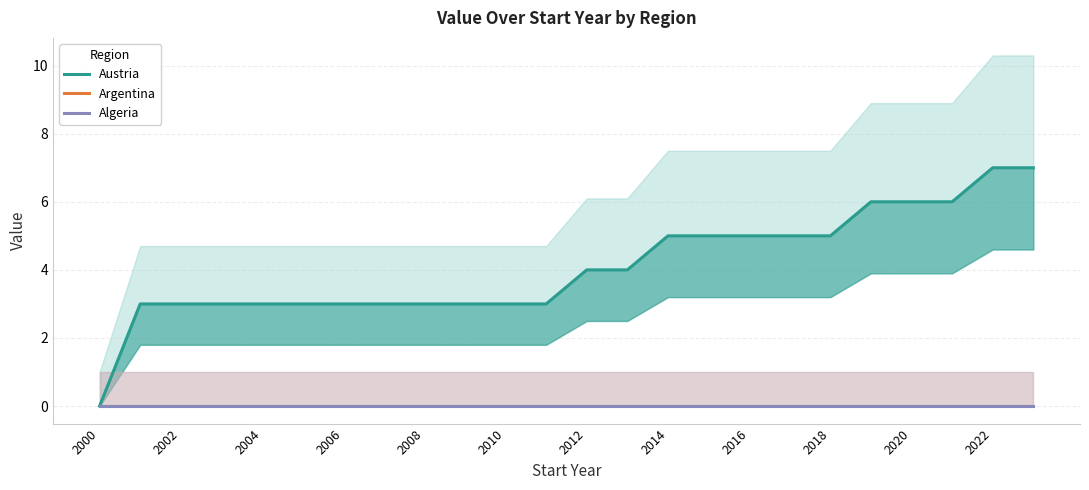

Count the number of categories in the chart.

24